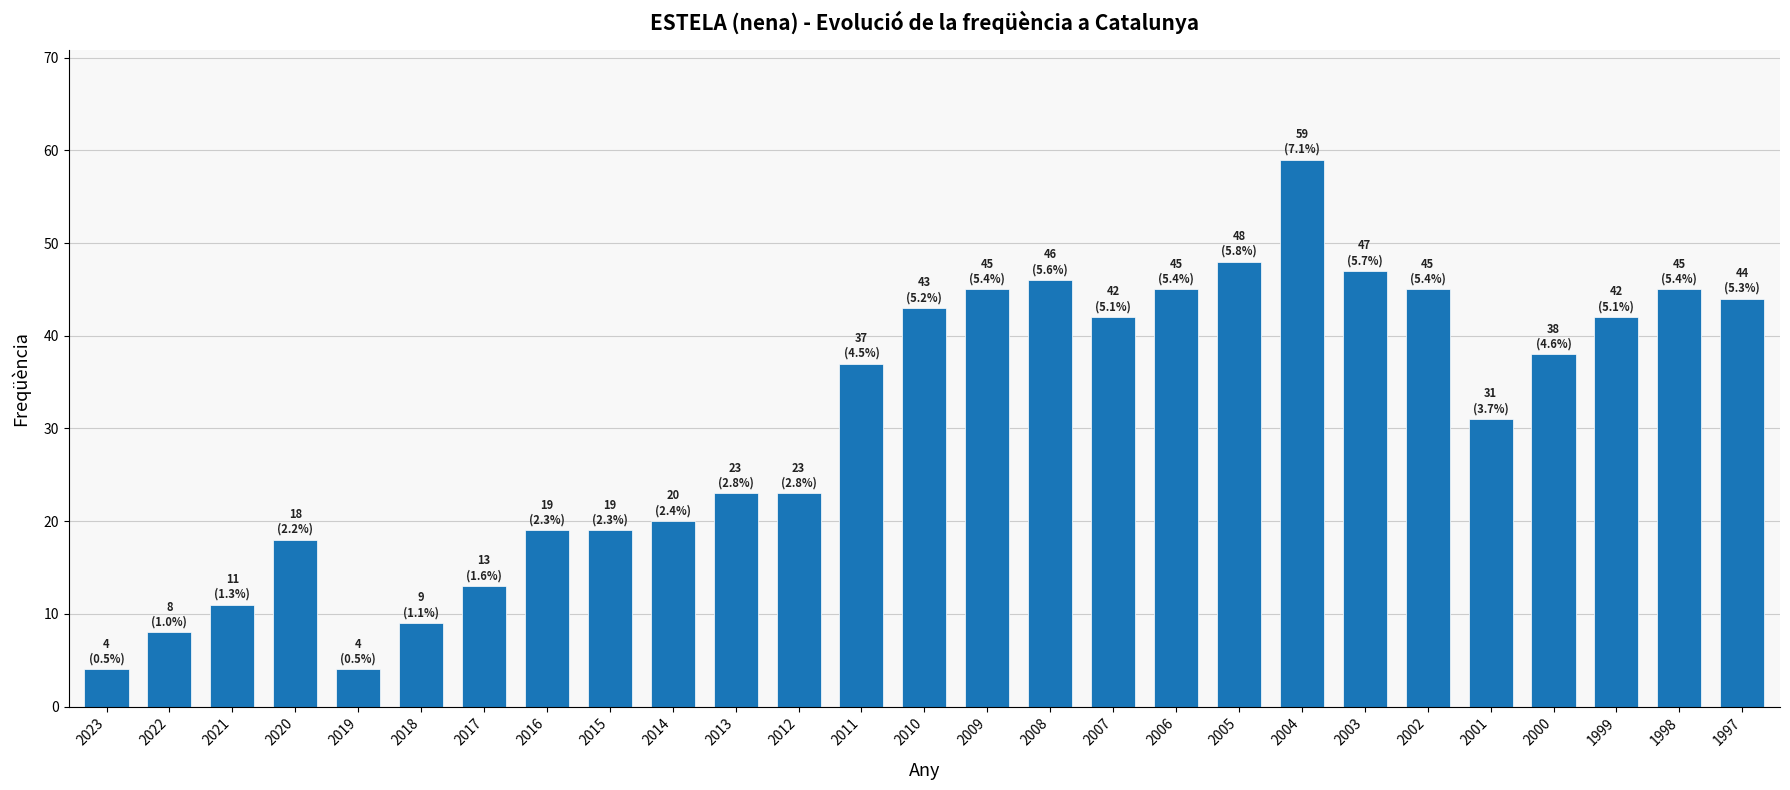

What is the difference between the values at 2004 and 2007?

17